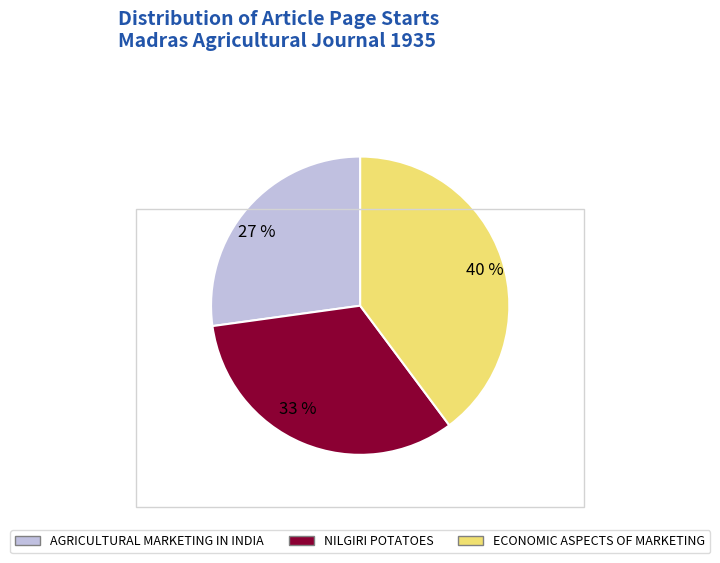

What is the smallest slice in the pie chart?

AGRICULTURAL MARKETING IN INDIA